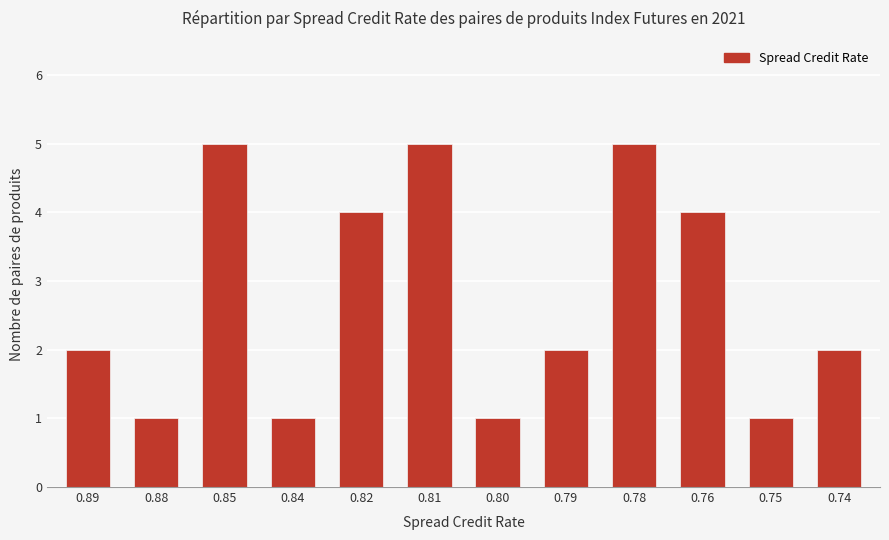

The chart shows a value of 5 at 0.85. True or false?

True